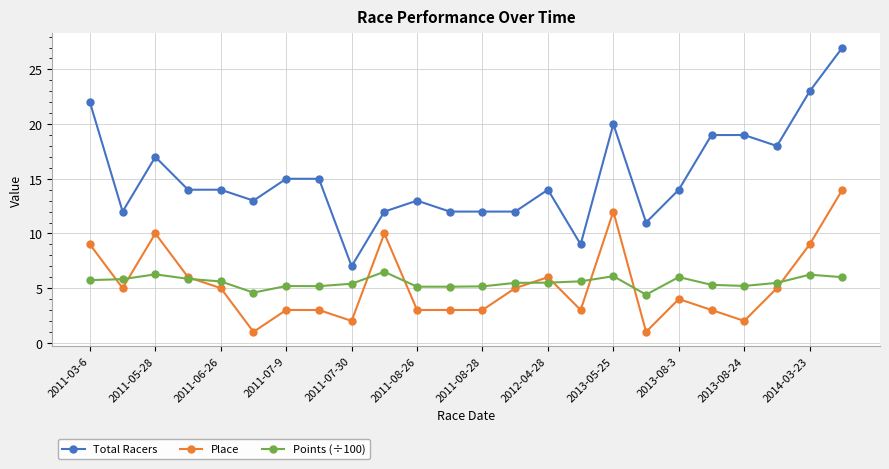

True or false: Points (÷100) and Total Racers cross at least once.

False